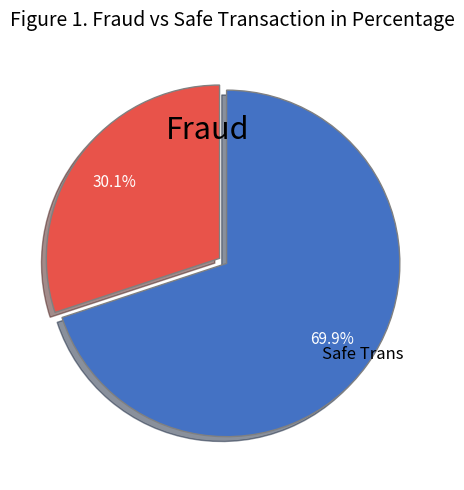

Does any single category account for the majority?

Yes